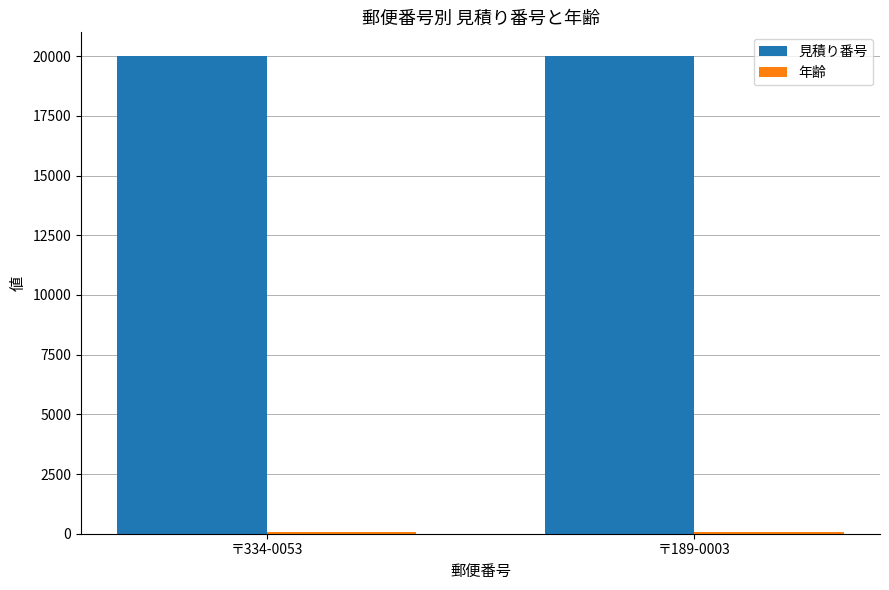

What is the sum of all 見積り番号 values?

40003